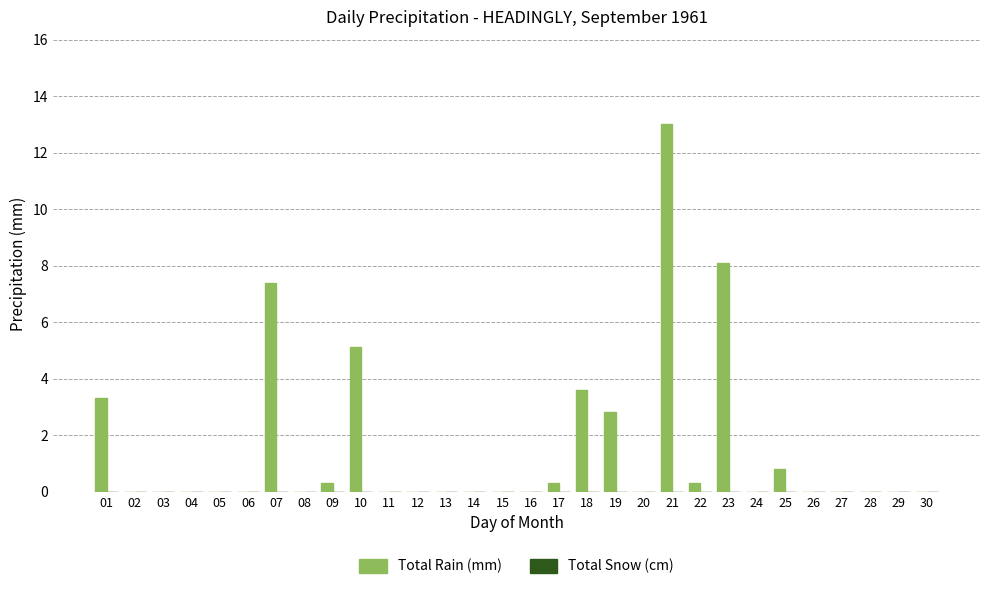

Reading right to left, extract all data points from this chart.

30=0.0	29=0.0	28=0.0	27=0.0	26=0.0	25=0.8	24=0.0	23=8.1	22=0.3	21=13.0	20=0.0	19=2.8	18=3.6	17=0.3	16=0.0	15=0.0	14=0.0	13=0.0	12=0.0	11=0.0	10=5.1	09=0.3	08=0.0	07=7.4	06=0.0	05=0.0	04=0.0	03=0.0	02=0.0	01=3.3